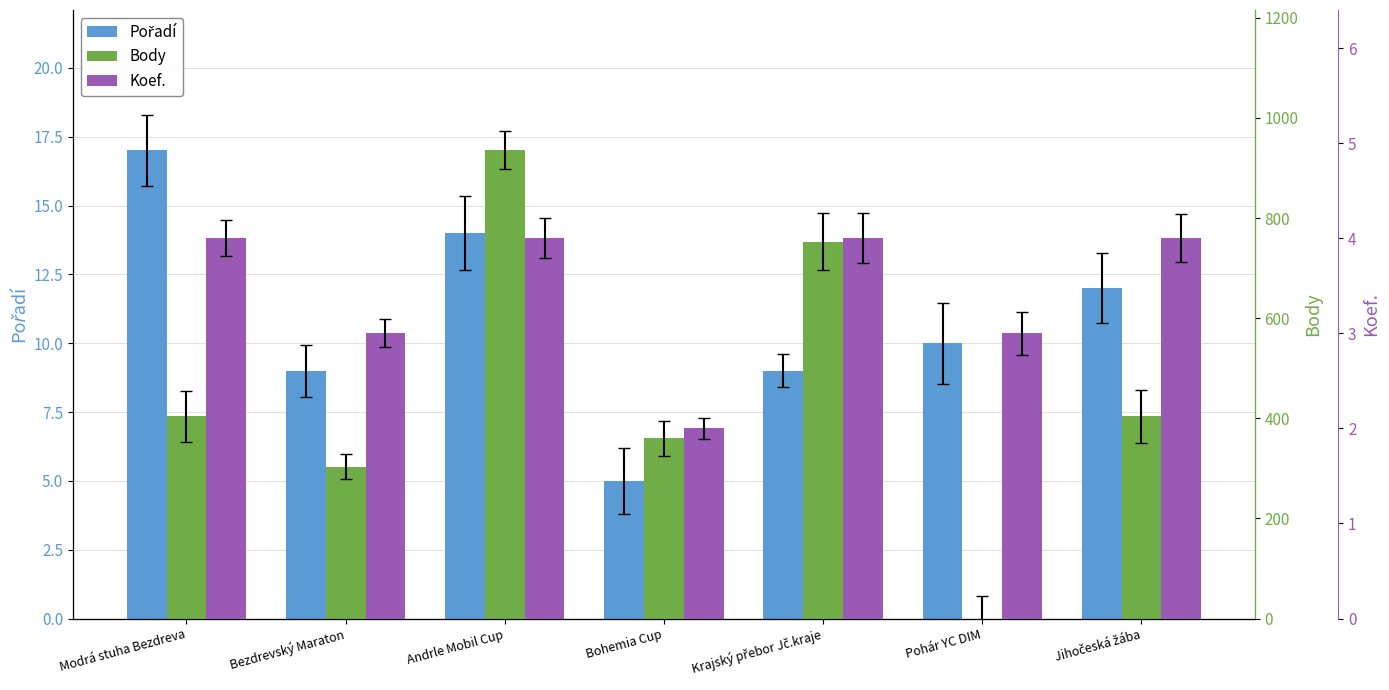

What is the sum of all Body values?

3159